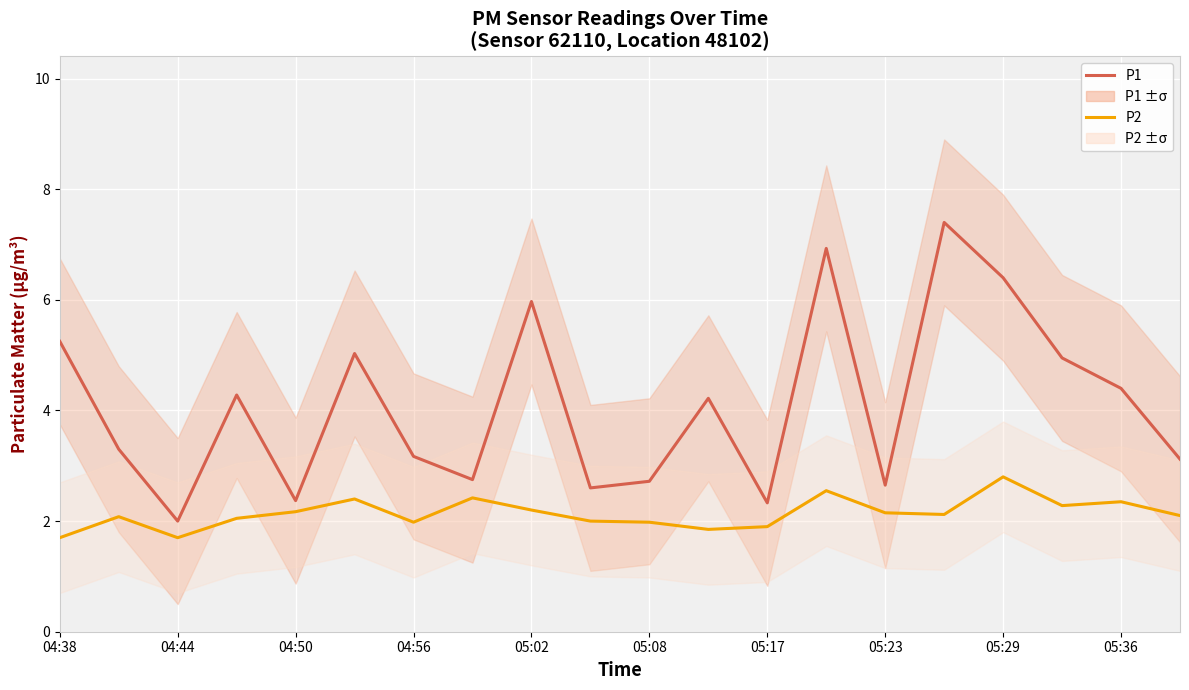

Which series has the largest range (max minus min)?

P1